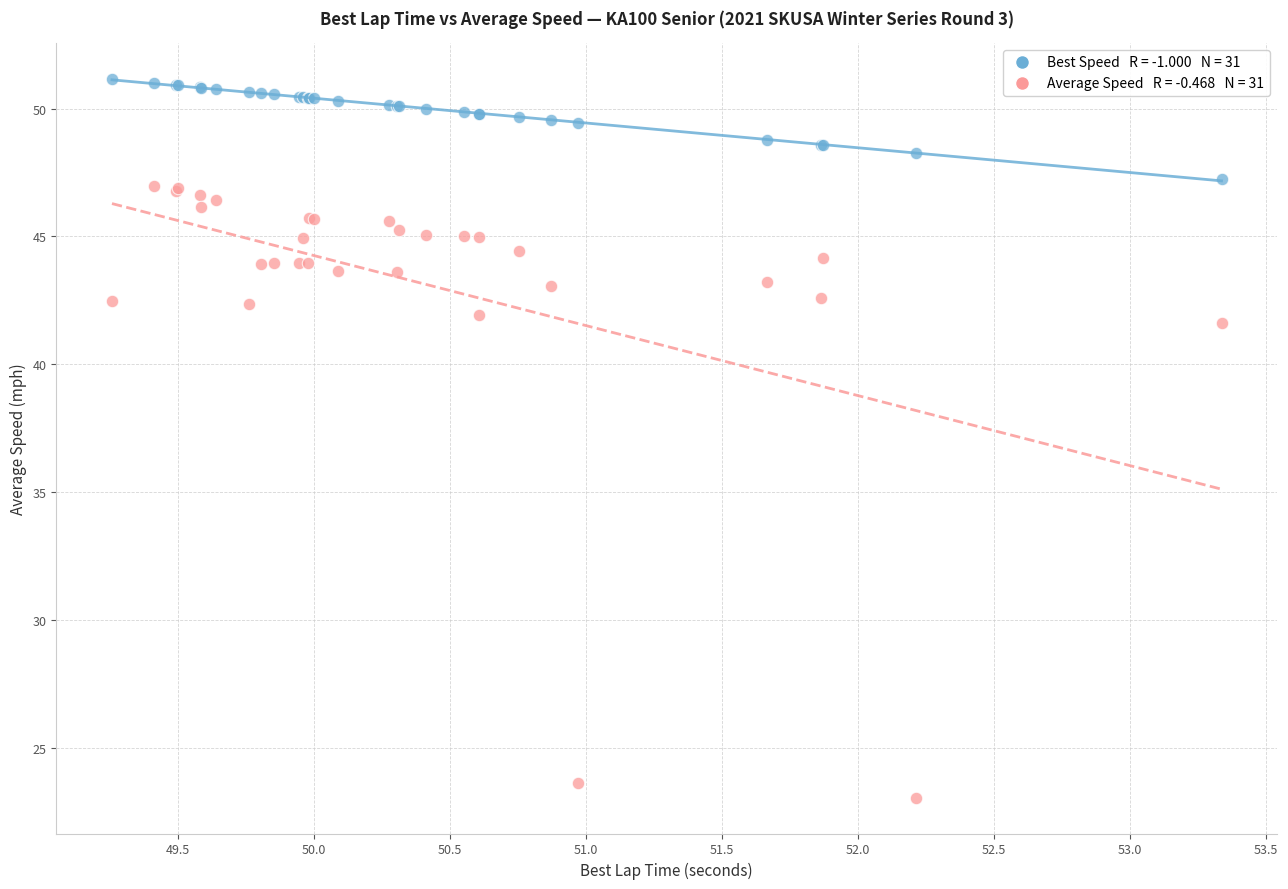

Across all series, what Y value is closest to 37?

41.6